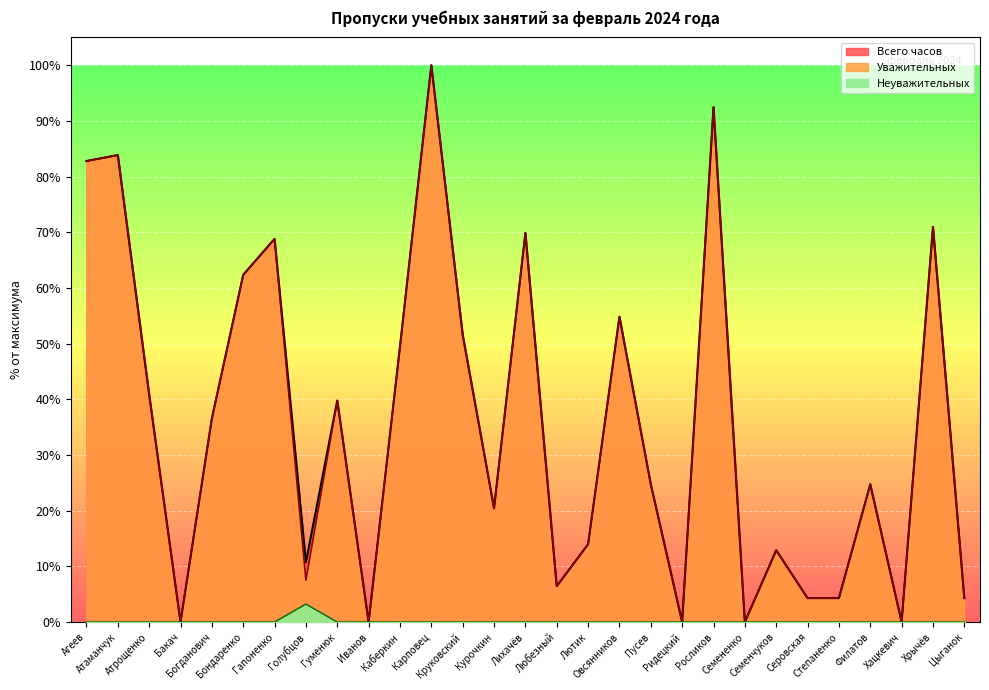

Is the value of Всего часов at Курочкин greater than the value of Неуважительных at Росликов?

Yes